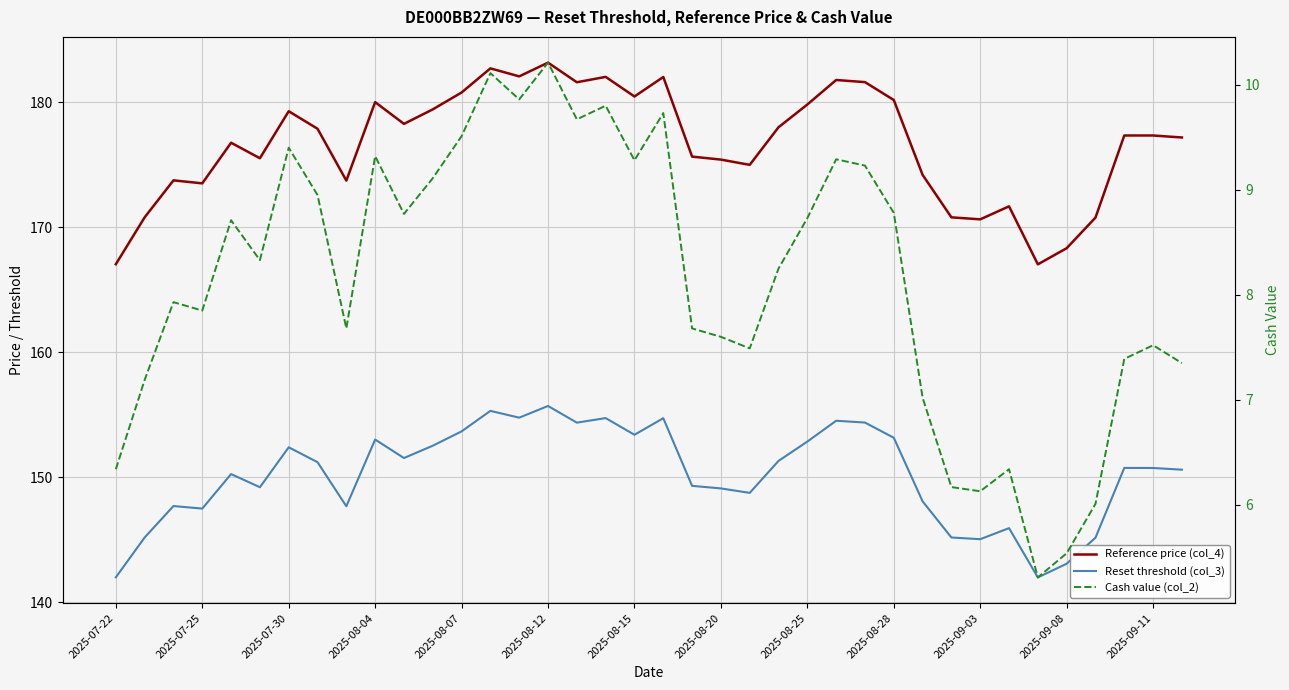

Is the value of Reference price (col_4) at 13 greater than the value of Cash value (col_2) at 2025-09-08?

Yes